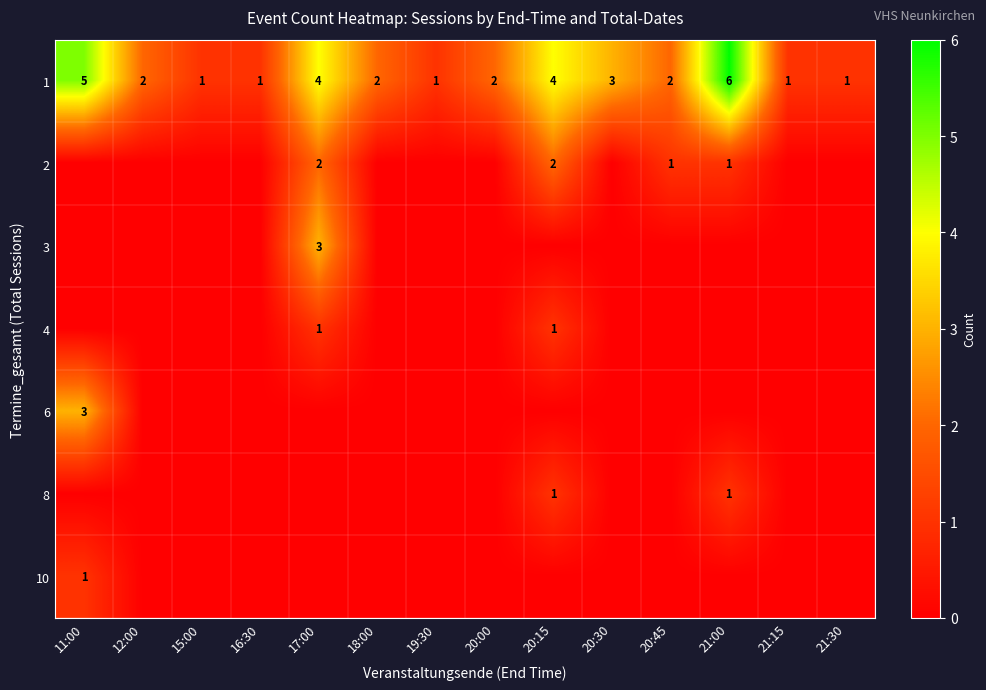

What is the sum of all 2 values?

6